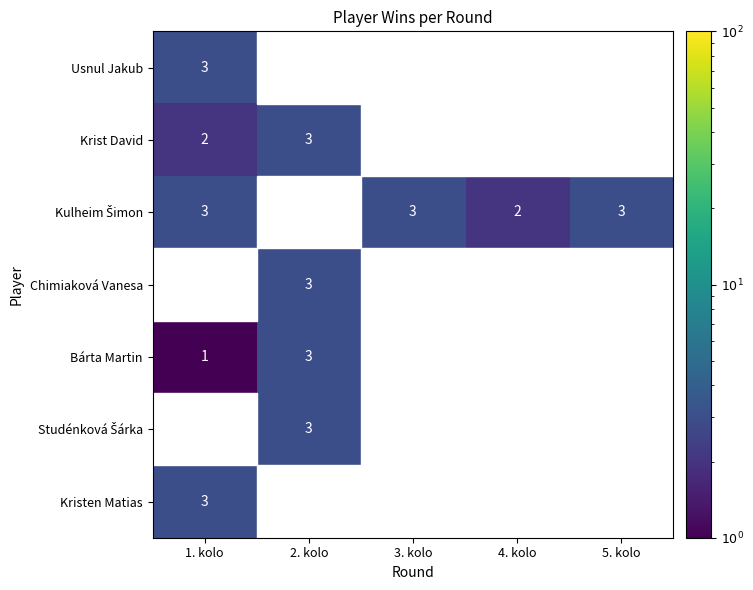

The Bárta Martin series shows -1 at 3. kolo. True or false?

False